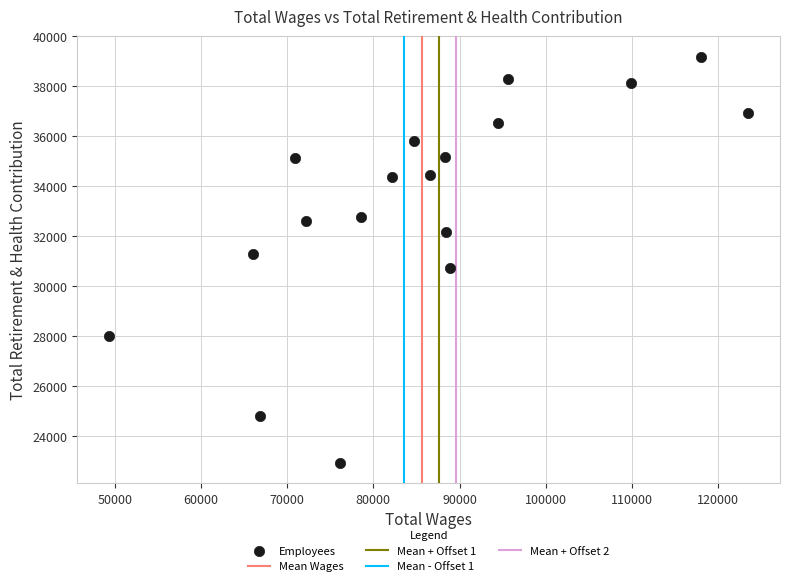

What is the range of Y values (max minus min)?

16264